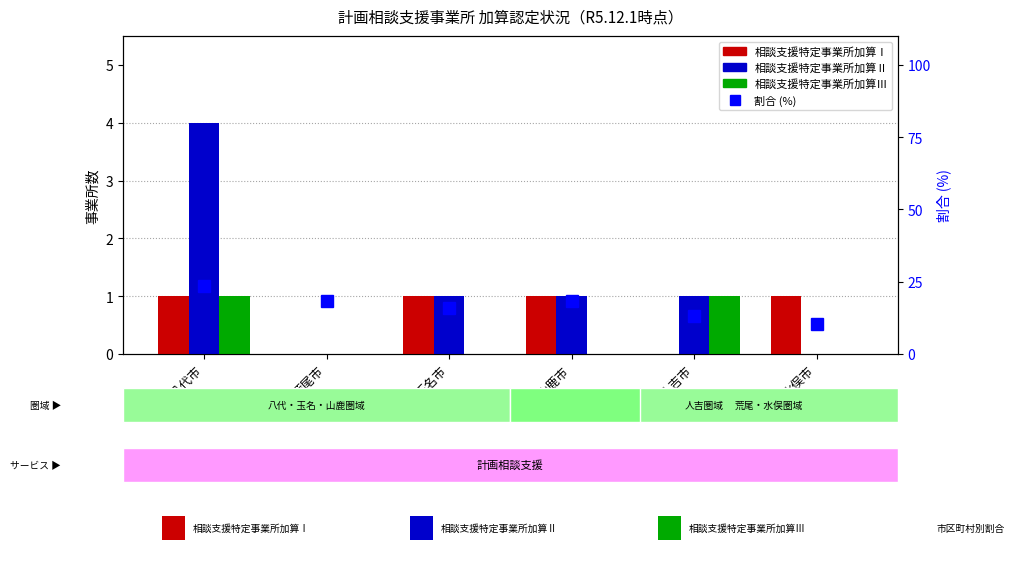

Does the chart contain any negative values?

No